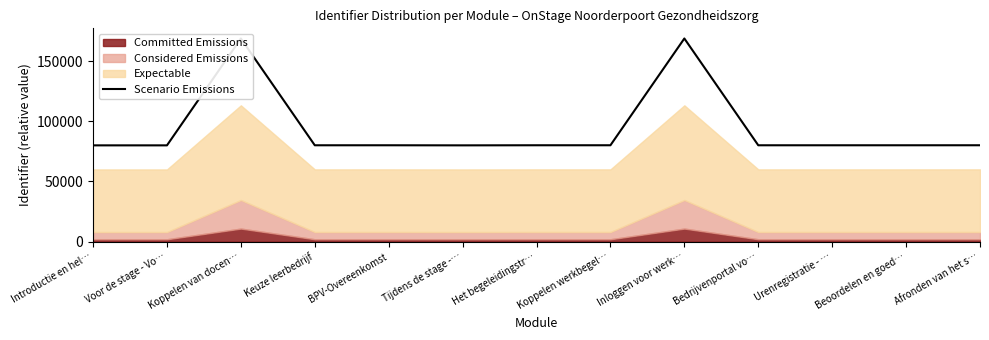

What is the label of the 11th point from the right?

Koppelen van docen…